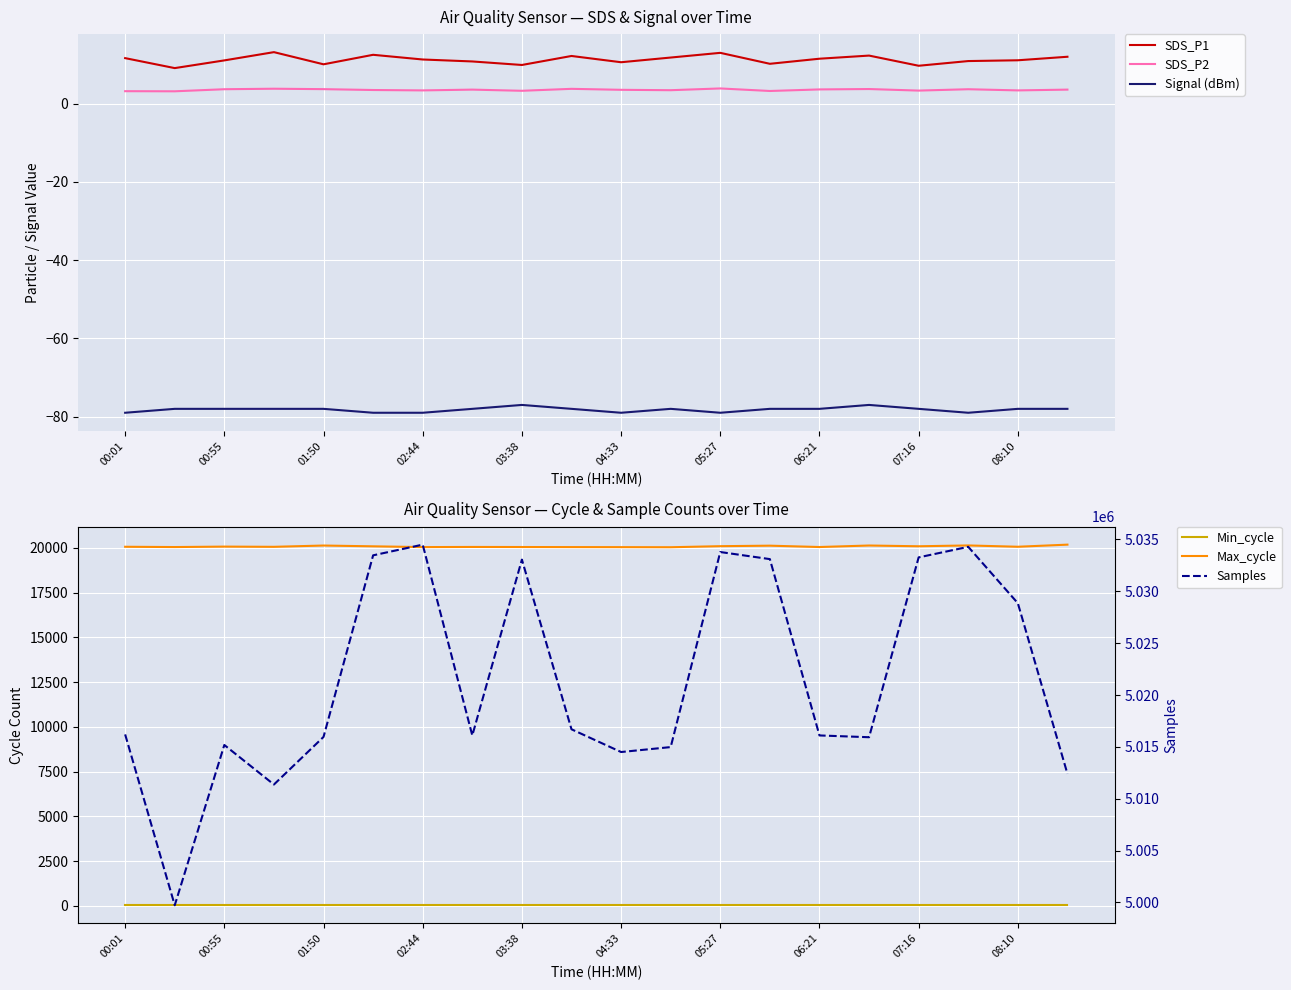

True or false: Signal (dBm) and SDS_P2 intersect in this chart.

False